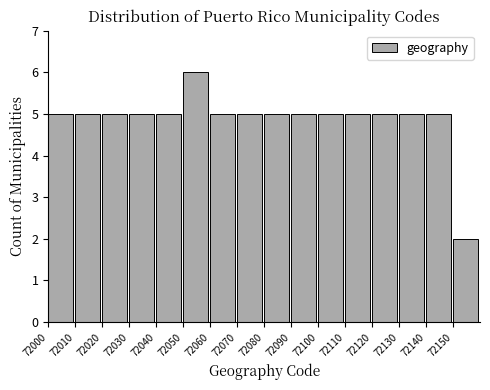

Reading left to right, transcribe this chart: for each bar, give the range it covers on the x-axis and its height. The values are not printed on the chart, so give them approximately, as read against the axis.

72000 to 72010: 5
72010 to 72020: 5
72020 to 72030: 5
72030 to 72040: 5
72040 to 72050: 5
72050 to 72060: 6
72060 to 72070: 5
72070 to 72080: 5
72080 to 72090: 5
72090 to 72100: 5
72100 to 72110: 5
72110 to 72120: 5
72120 to 72130: 5
72130 to 72140: 5
72140 to 72150: 5
72150 to 72160: 2